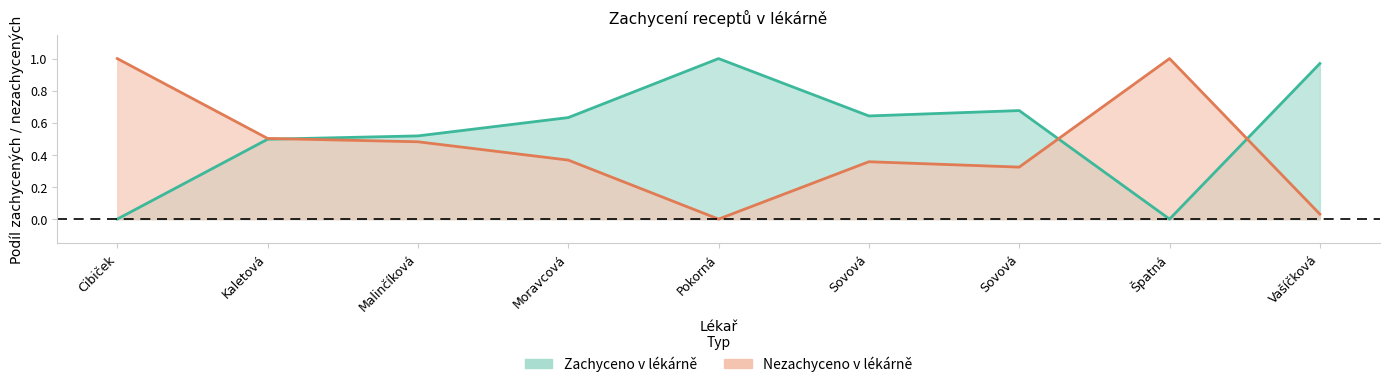

Which category has the highest value in the Nezachyceno % (line) series?

Cibiček